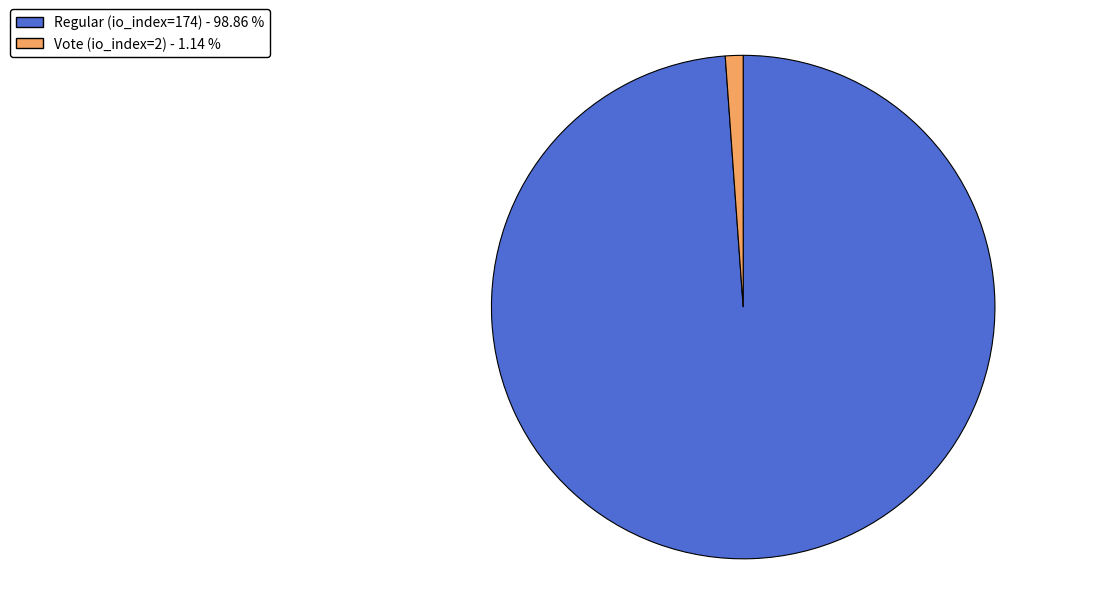

Rank the categories by value from lowest to highest.

Vote (io_index=2), Regular (io_index=174)